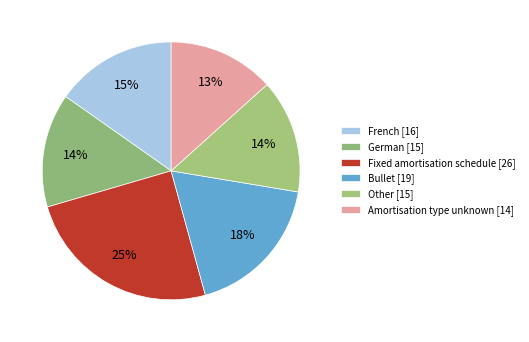

Is it true that Other is 27% of the pie?

False